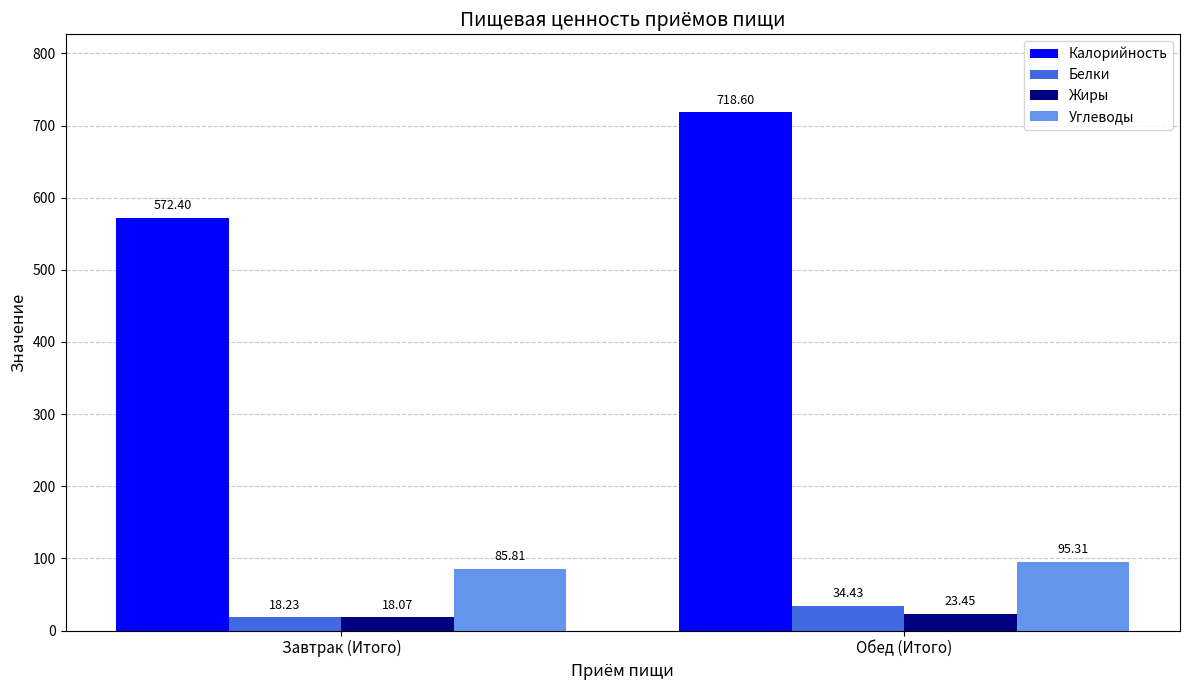

Count the number of data series in this chart.

4